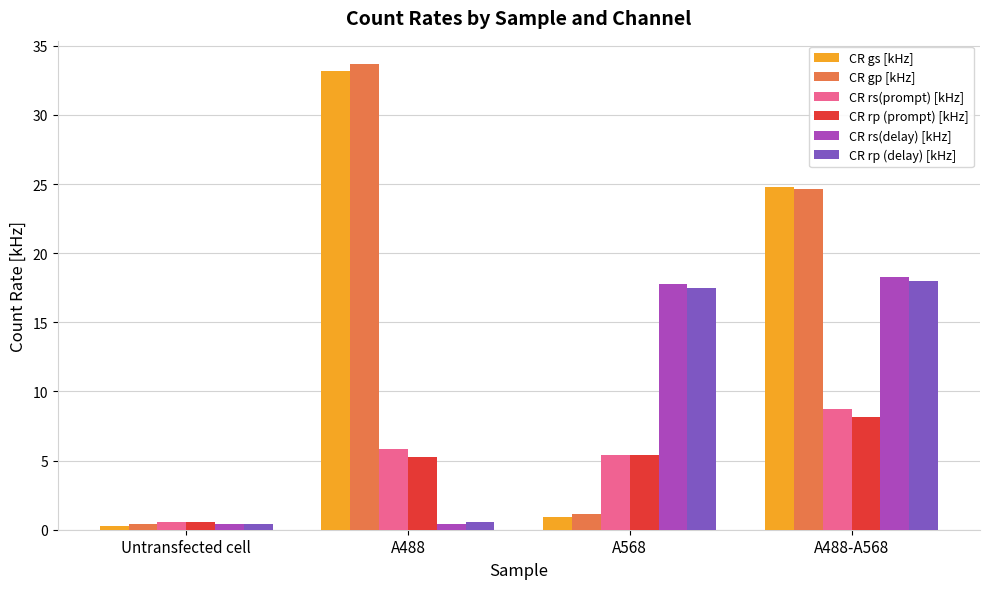

What is the difference between the maximum and minimum values in the CR gp [kHz] series?

33.3